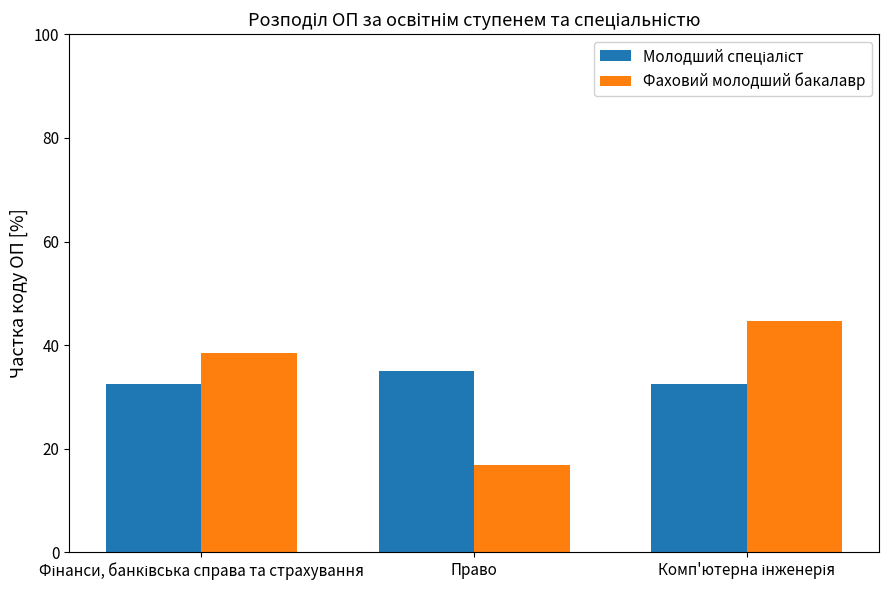

What position from the left is Право?

2